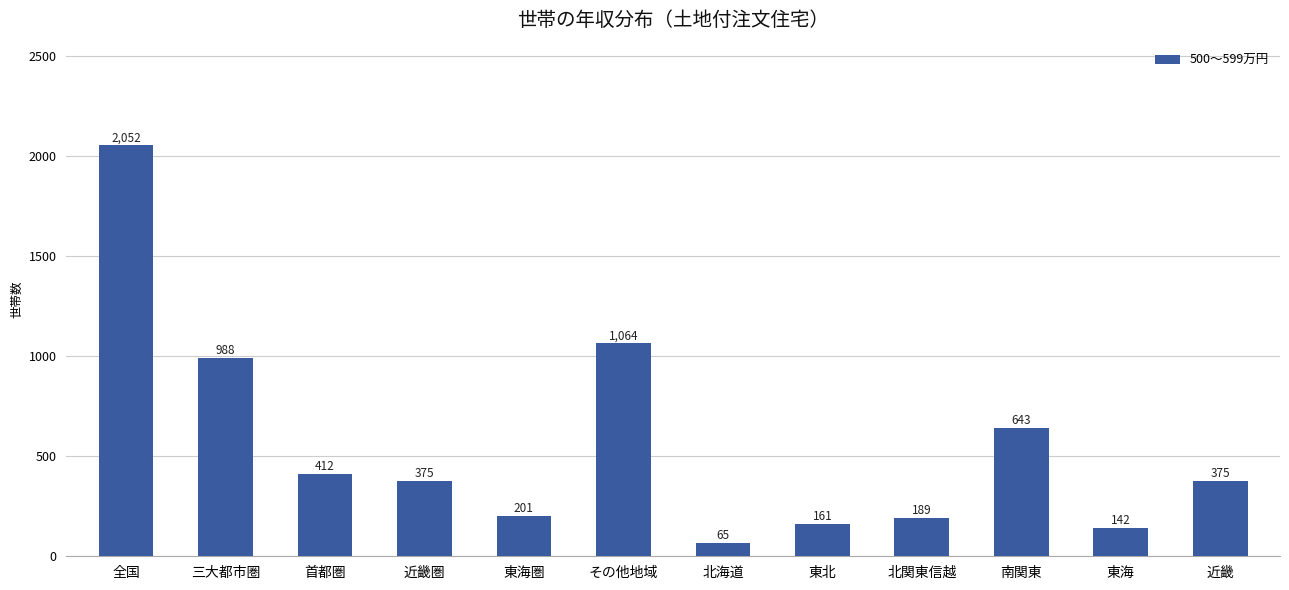

Is it true that the value at 北海道 is 65?

True